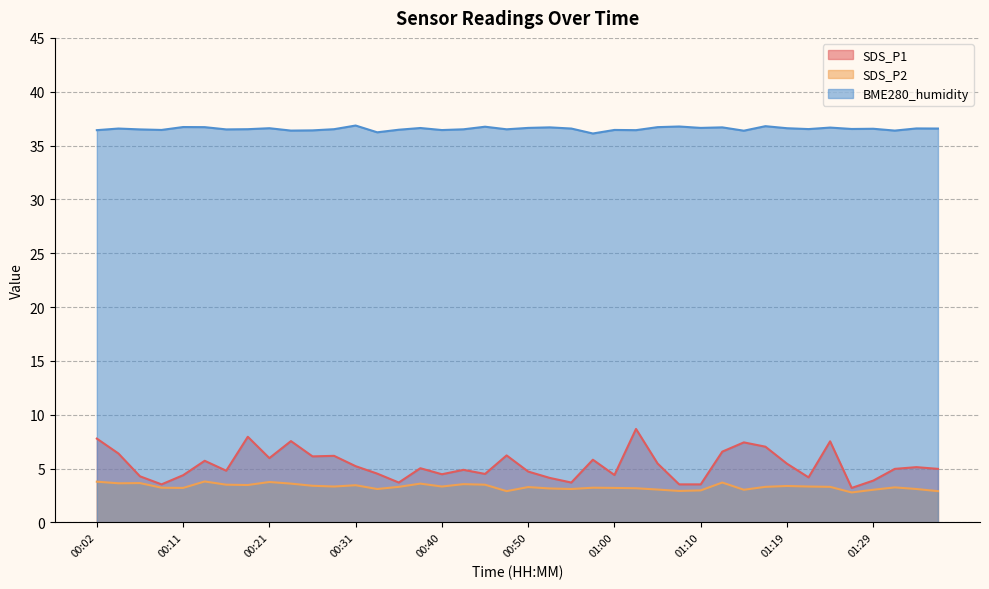

Rank the series by their maximum value, from highest to lowest.

BME280_humidity, SDS_P1, SDS_P2